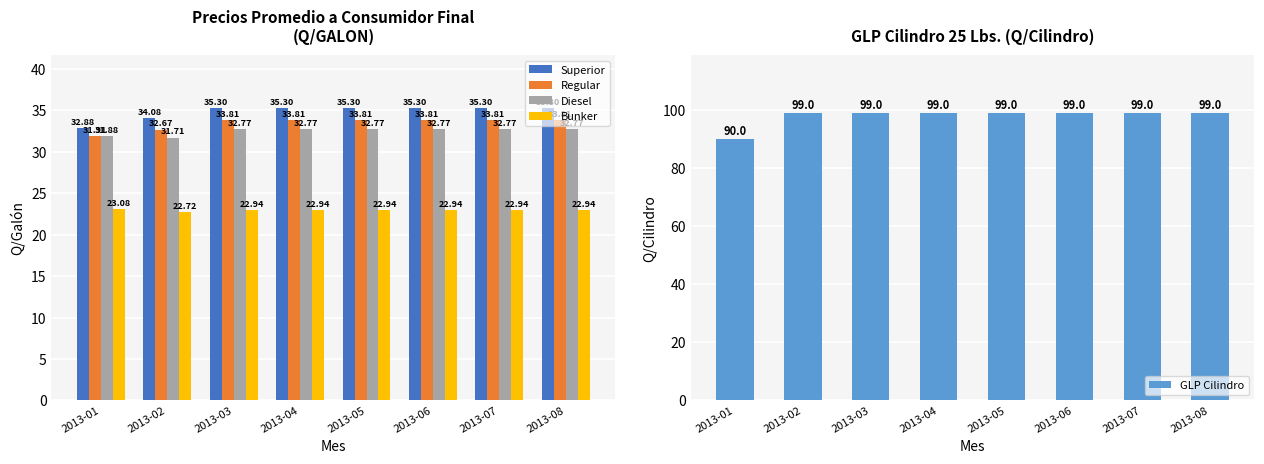

Reading left to right, transcribe all the data shown in this chart.

Superior: 32.9	34.1	35.3	35.3	35.3	35.3	35.3	35.3
Regular: 31.9	32.7	33.8	33.8	33.8	33.8	33.8	33.8
Diesel: 31.9	31.7	32.8	32.8	32.8	32.8	32.8	32.8
Bunker: 23.1	22.7	22.9	22.9	22.9	22.9	22.9	22.9
GLP Cilindro: 90.0	99.0	99.0	99.0	99.0	99.0	99.0	99.0